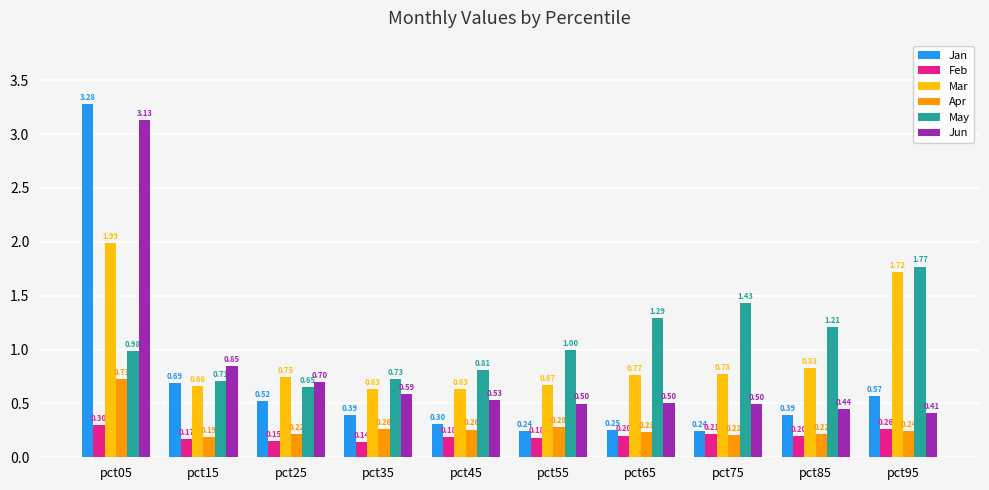

List the series in order of their peak value, lowest first.

Feb, Apr, May, Mar, Jun, Jan